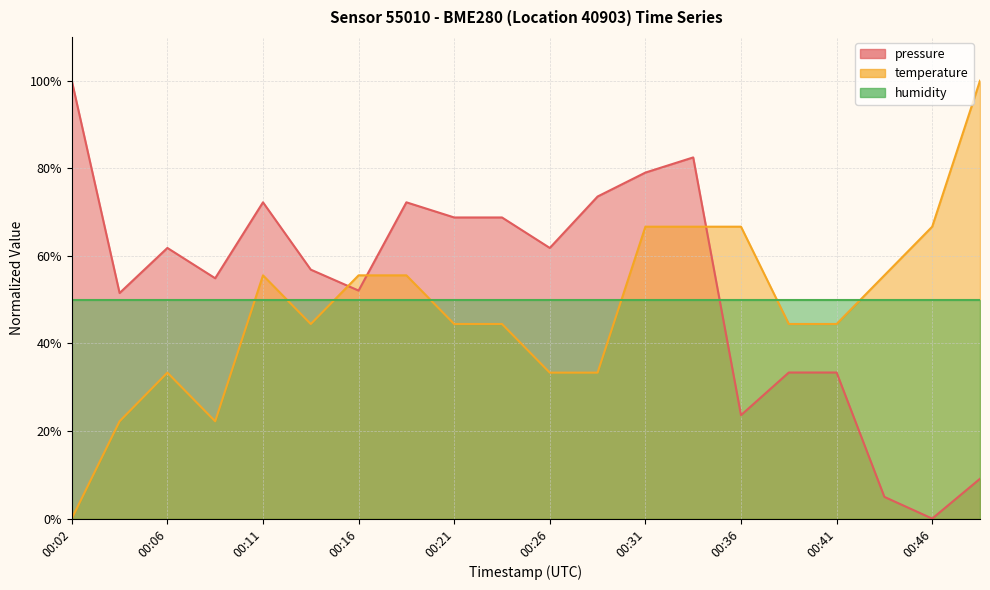

True or false: temperature has a value of 35.9 at 00:31.

False